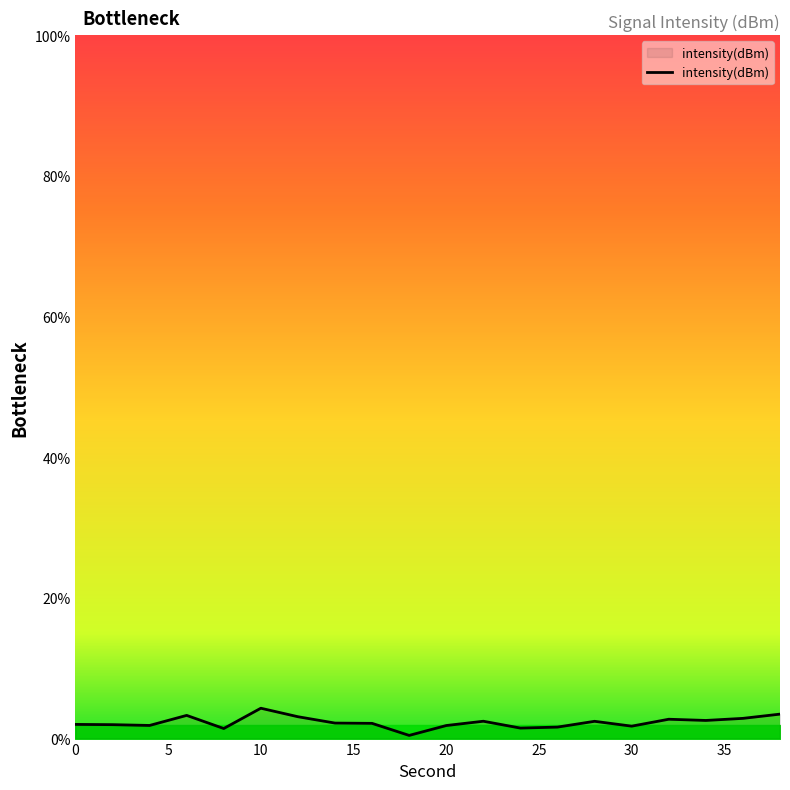

What is the difference between the maximum and minimum values?

3.9